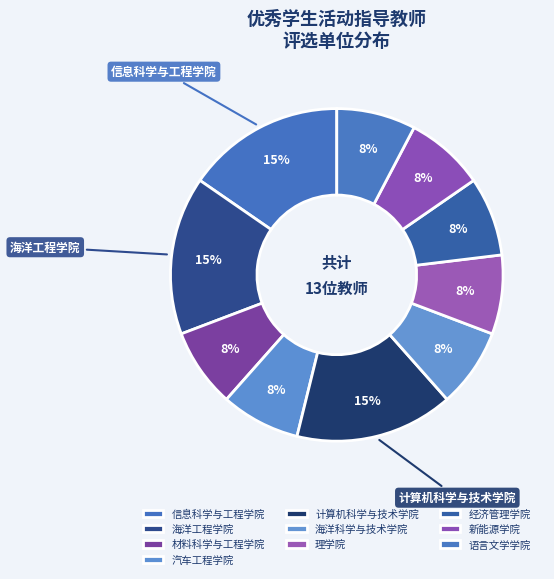

What percentage is the 经济管理学院 slice, to the nearest percent?

8%